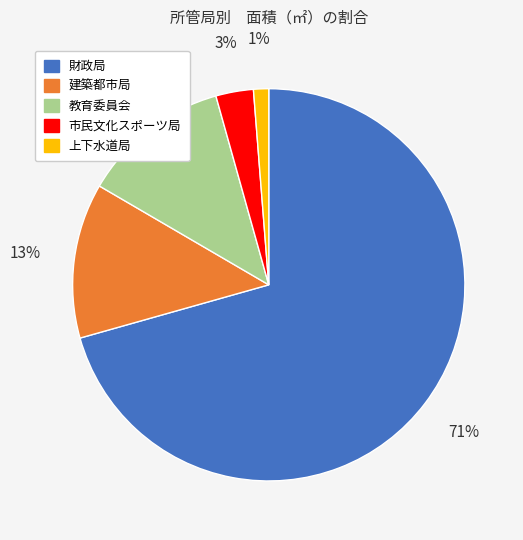

Between 建築都市局 and 市民文化スポーツ局, which is larger?

建築都市局